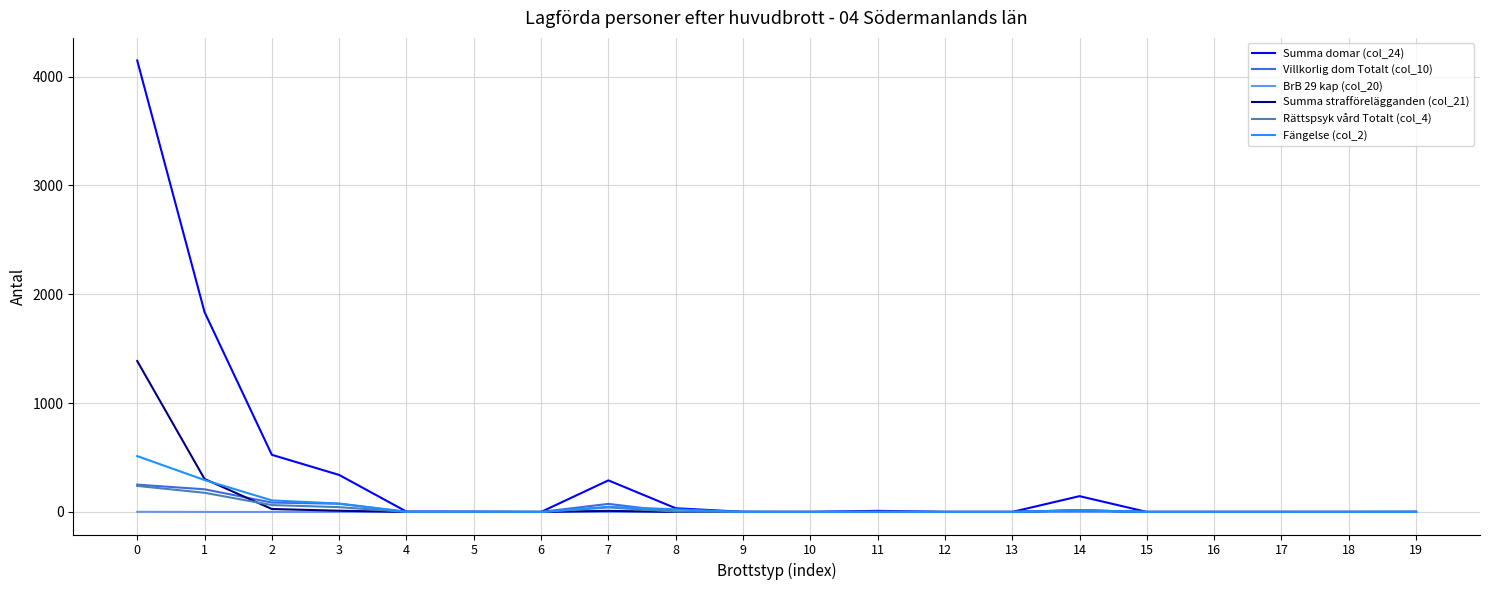

True or false: Summa strafförelägganden (col_21) has a value of 10 at 7.

True